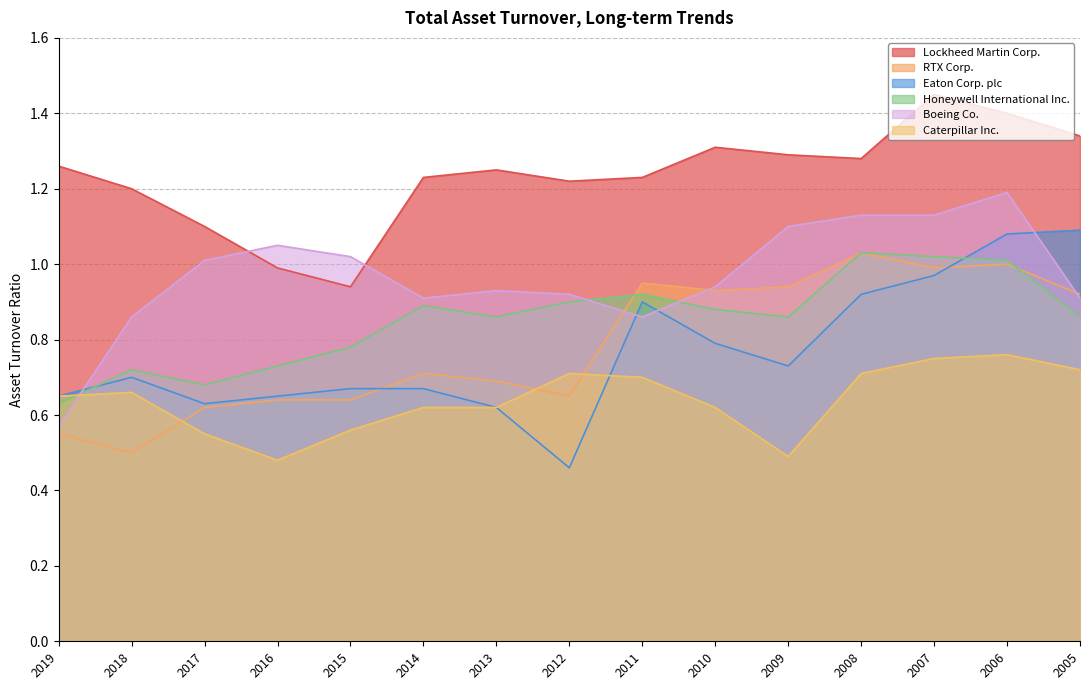

What is the lowest value of the Honeywell International Inc. series?

0.6